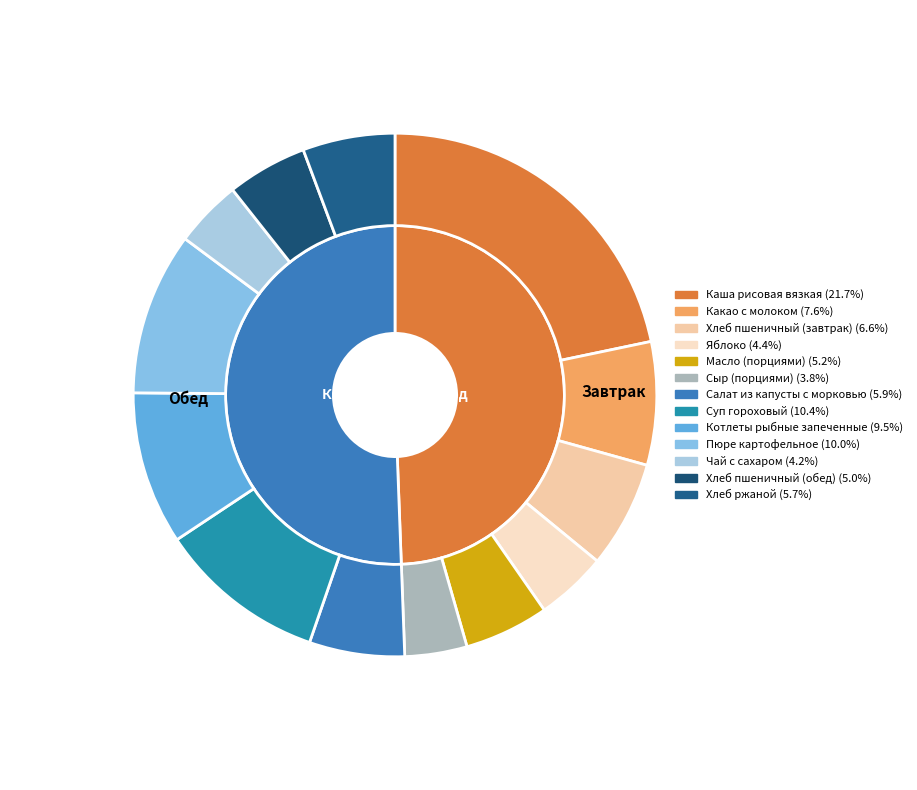

Rank the categories by value from lowest to highest.

Сыр (порциями), Чай с сахаром, Яблоко, Хлеб пшеничный (обед), Масло (порциями), Хлеб ржаной, Салат из капусты с морковью, Хлеб пшеничный (завтрак), Какао с молоком, Котлеты рыбные запеченные, Пюре картофельное, Суп гороховый, Каша рисовая вязкая